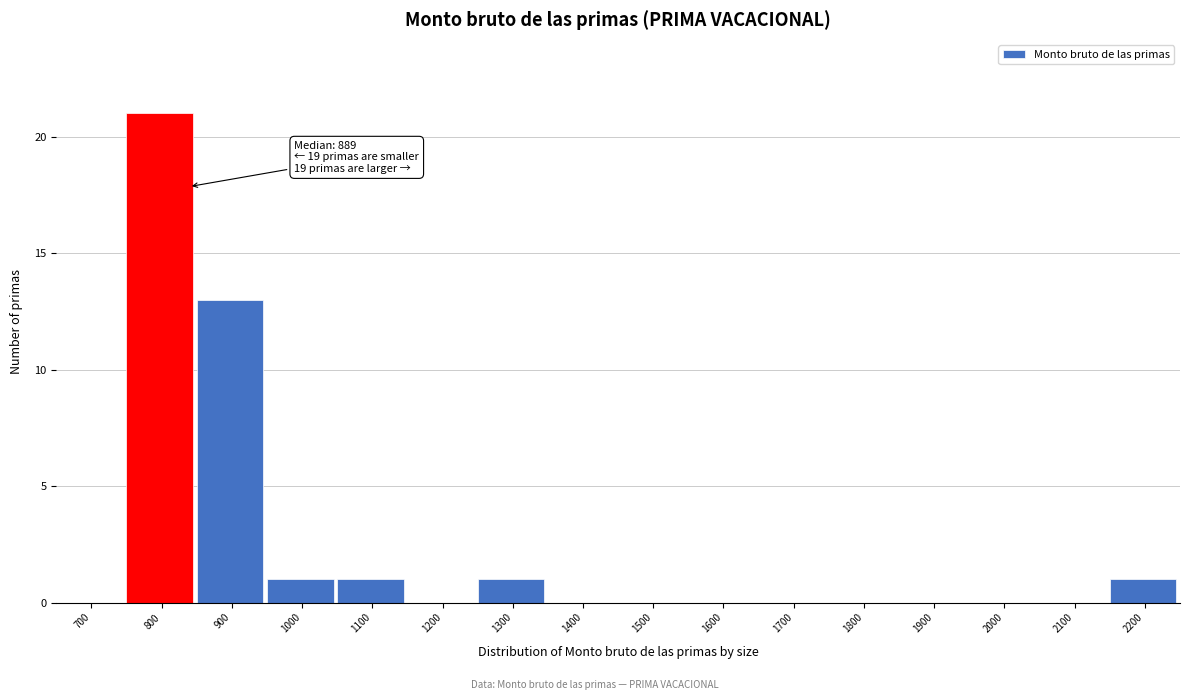

Reading left to right, transcribe all the data shown in this chart.

700=0	800=21	900=13	1000=1	1100=1	1200=0	1300=1	1400=0	1500=0	1600=0	1700=0	1800=0	1900=0	2000=0	2100=0	2200=1